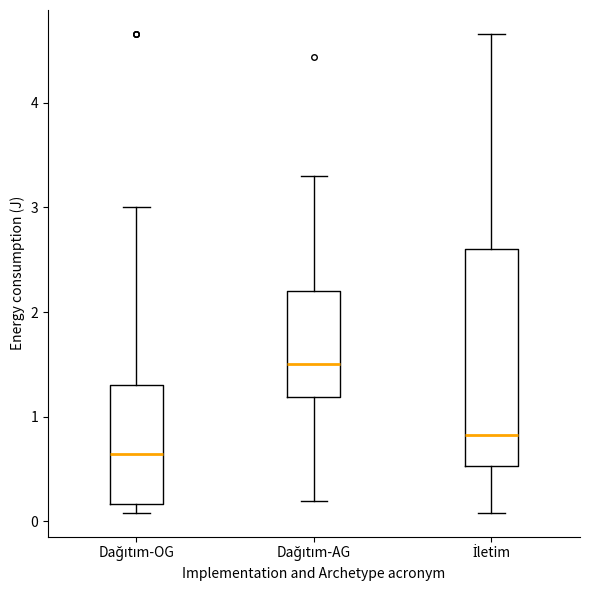

Which box has the highest median line?

Dağıtım-AG